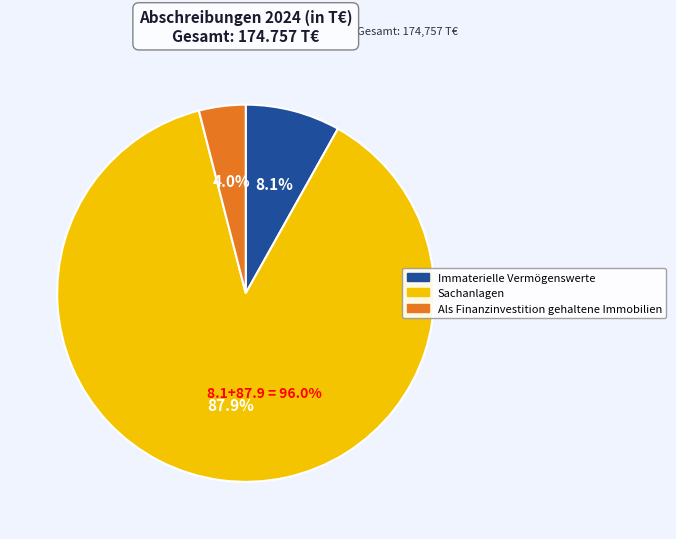

Which category has the smallest portion of the pie?

Als Finanzinvestition gehaltene Immobilien